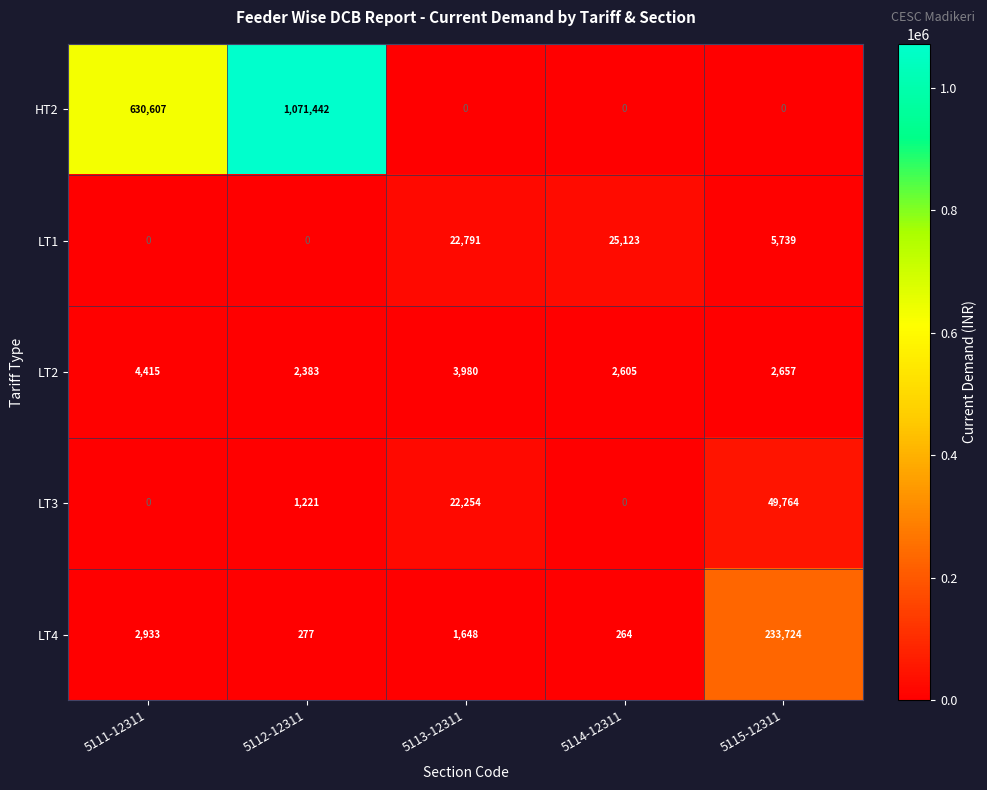

The value of LT2 at 5112-12311 is 2383. True or false?

True